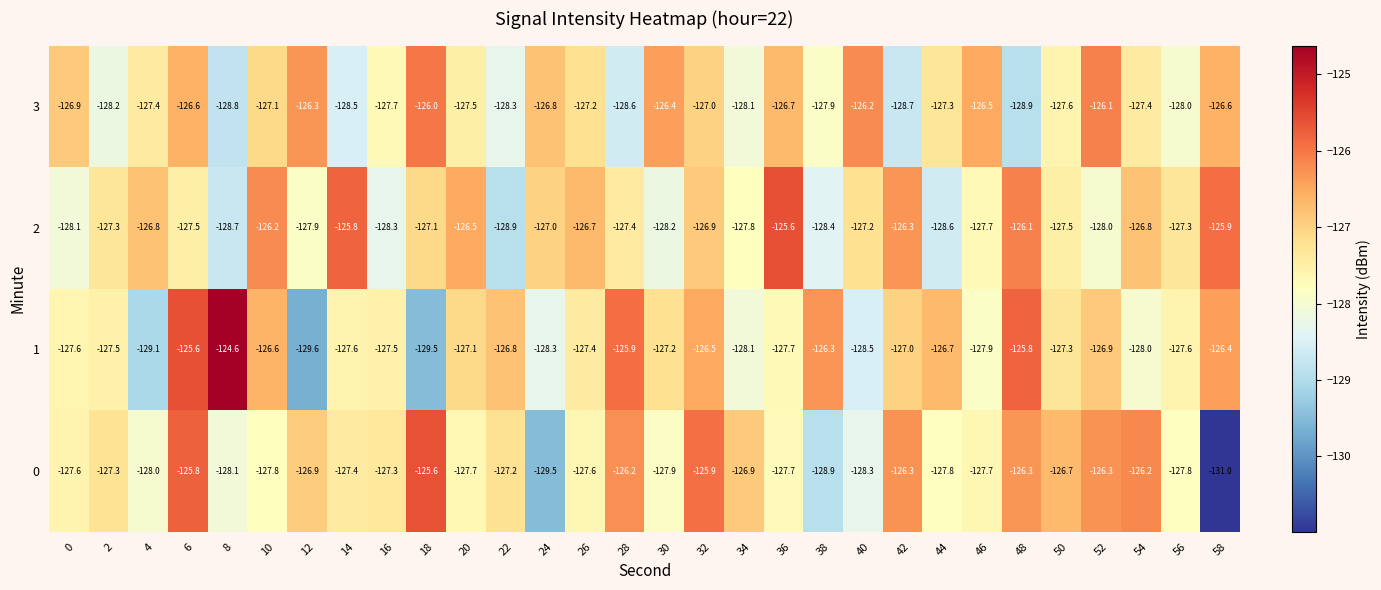

What is the difference between the maximum and second lowest values in the 2 series?

3.1